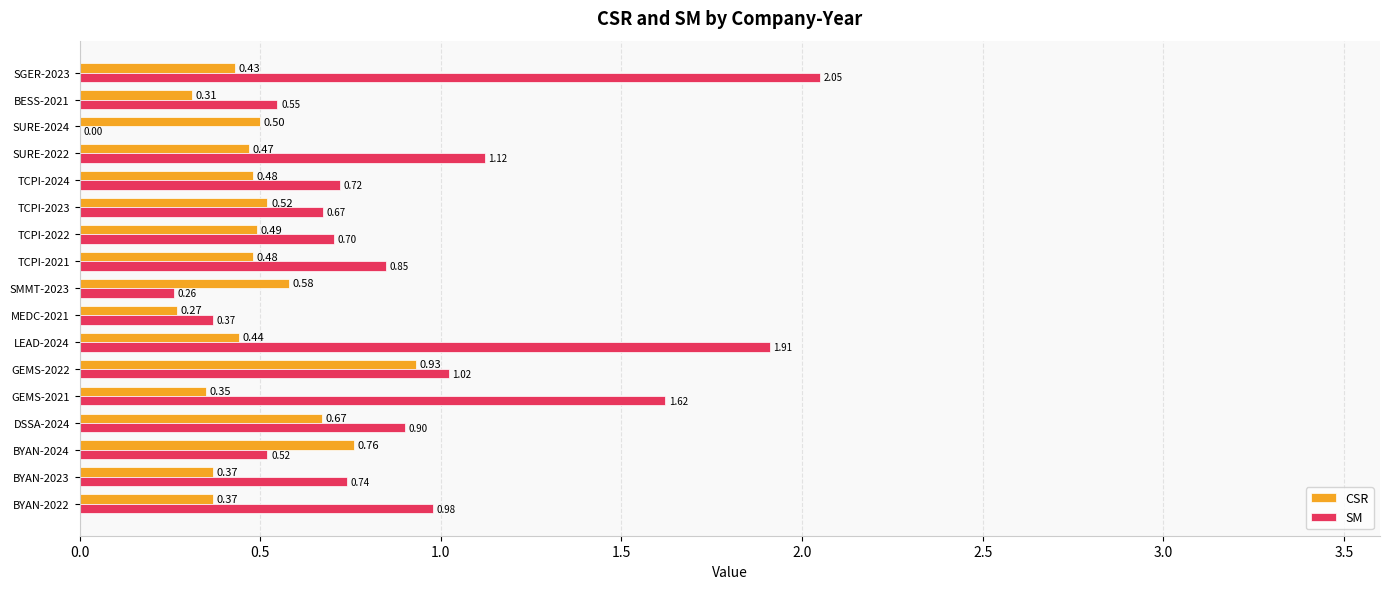

What is the total value across all series at TCPI-2021?

1.3